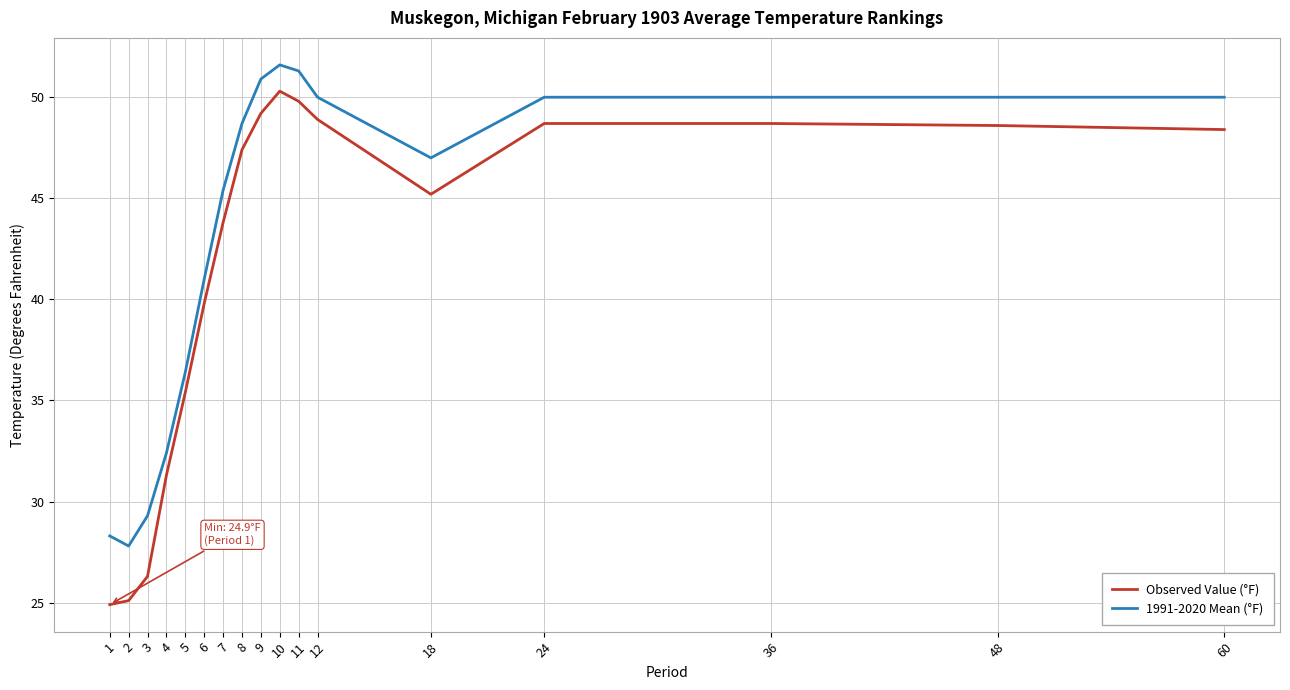

Is this an area chart (filled region under the line)?

No